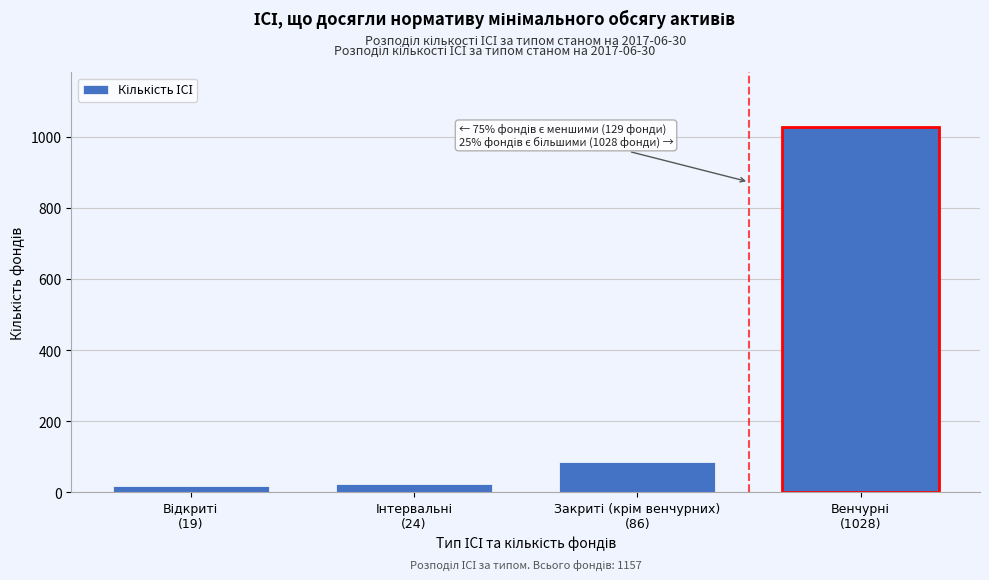

Reading left to right, list all the values displayed in this chart.

19	24	86	1028